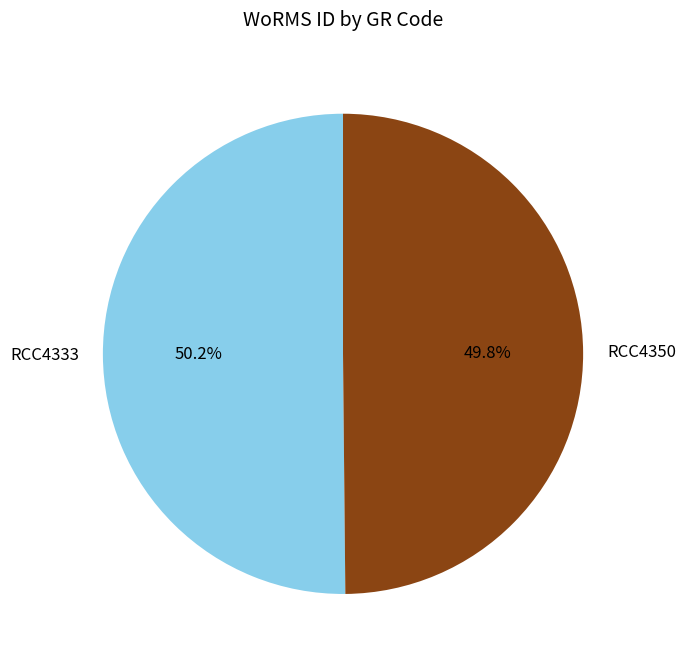

True or false: RCC4333 accounts for 50% of the total.

True